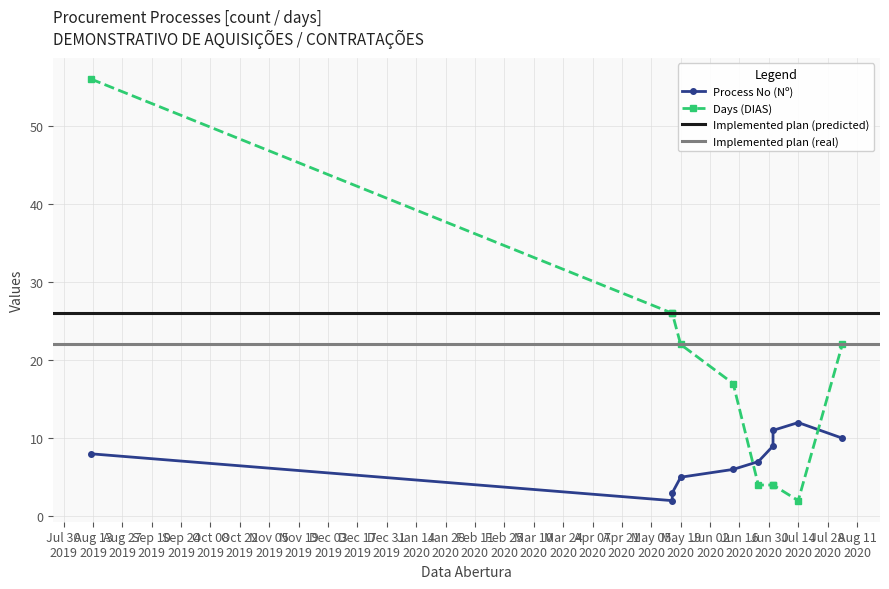

How many values in the Process No (Nº) series are below 8?

5